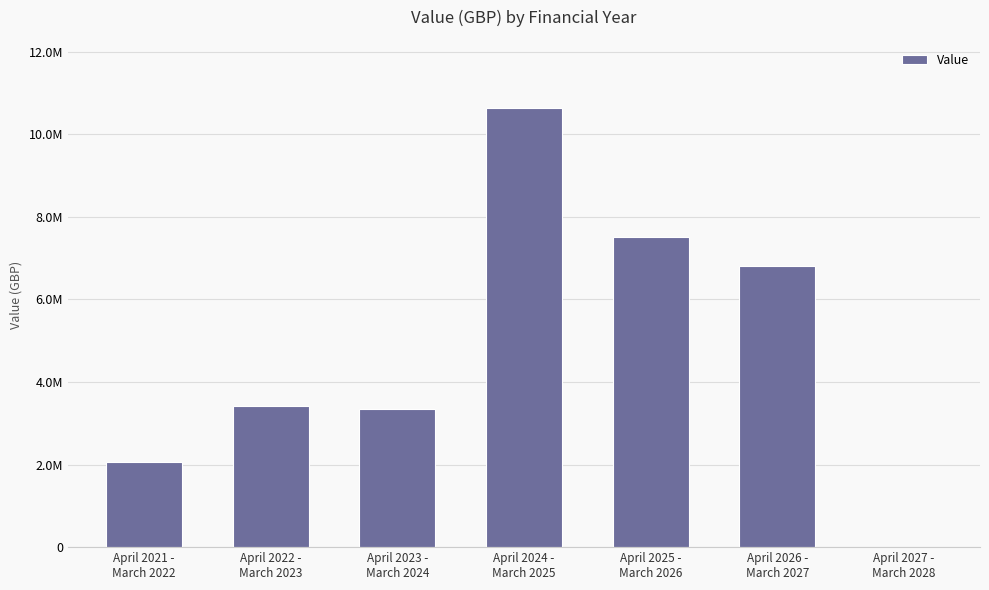

List the labels in order of value, smallest first.

April 2027 -
March 2028, April 2021 -
March 2022, April 2023 -
March 2024, April 2022 -
March 2023, April 2026 -
March 2027, April 2025 -
March 2026, April 2024 -
March 2025